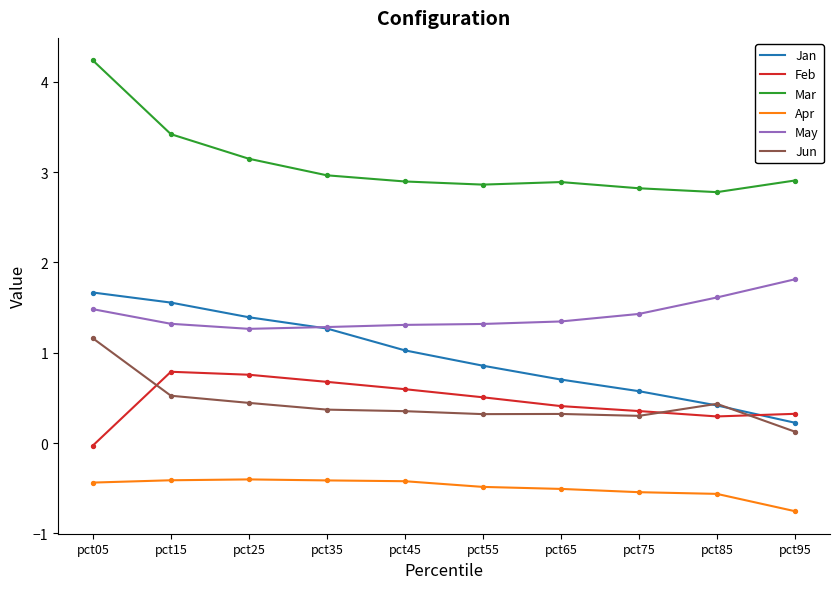

What are all the series names shown in the legend?

Jan, Feb, Mar, Apr, May, Jun